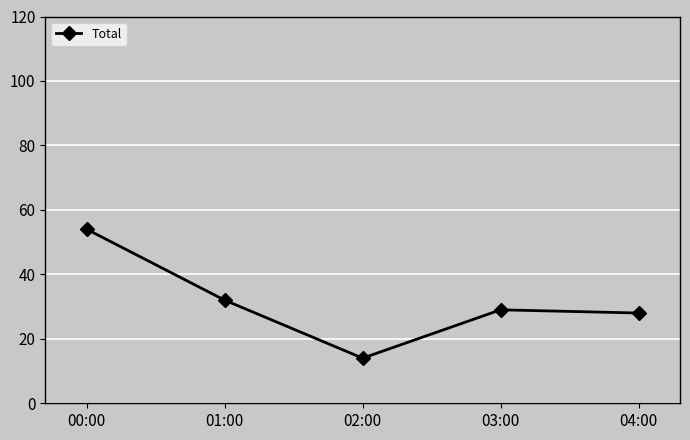

Is it true that the value at 03:00 is 46?

False